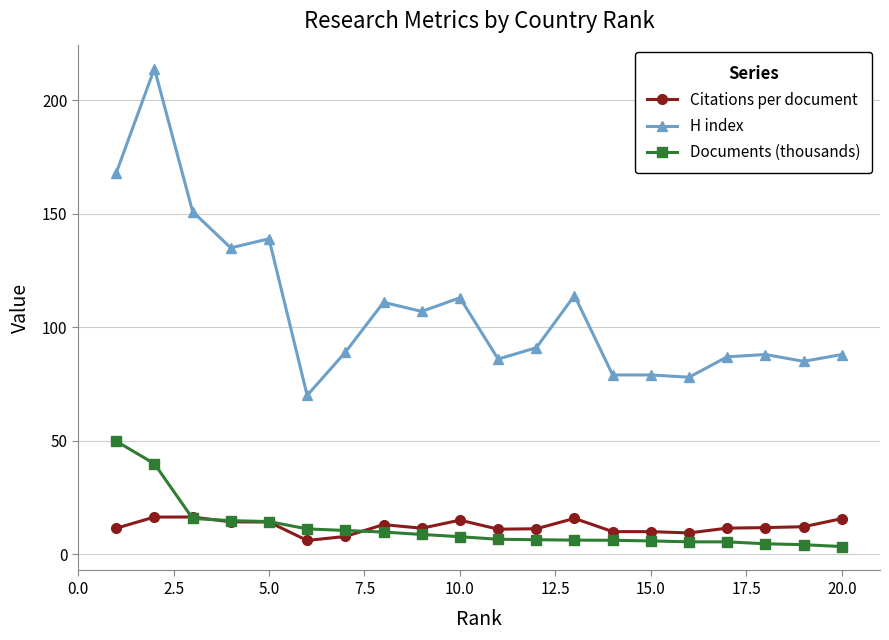

How many data points does each series have?

20